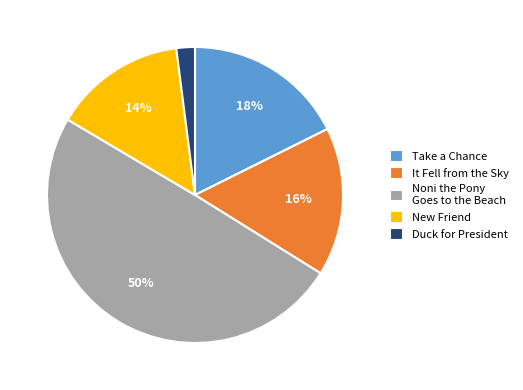

What is the smallest slice in the pie chart?

Duck for President